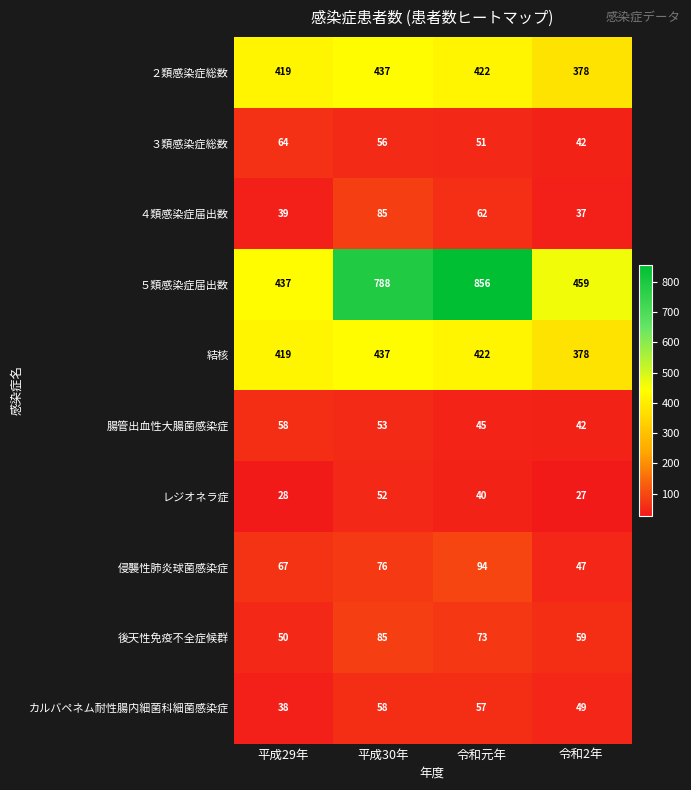

At how many categories does at least one series exceed 431?

4